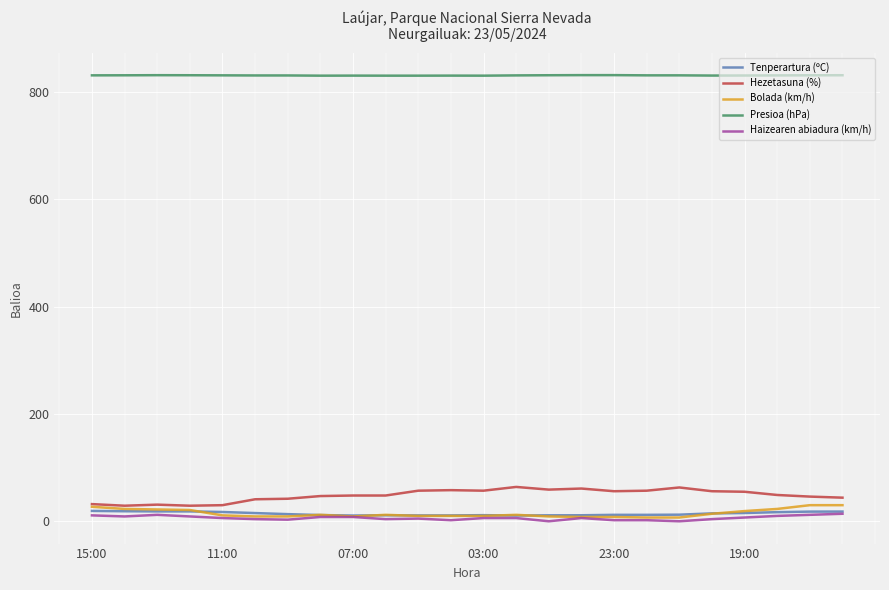

True or false: Hezetasuna (%) and Tenperartura (ºC) intersect in this chart.

False